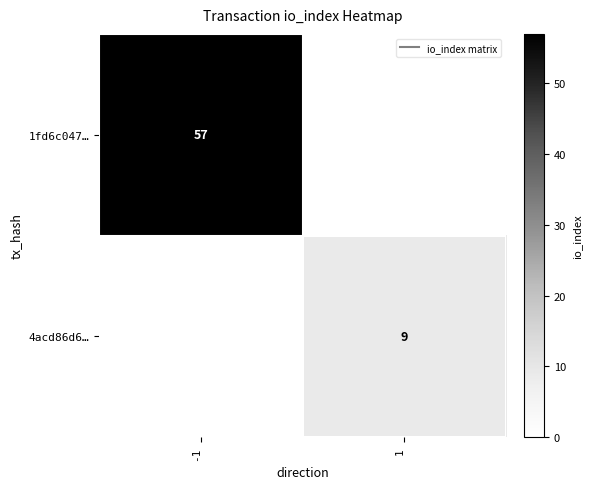

Which series has the largest total across all categories?

1fd6c047…